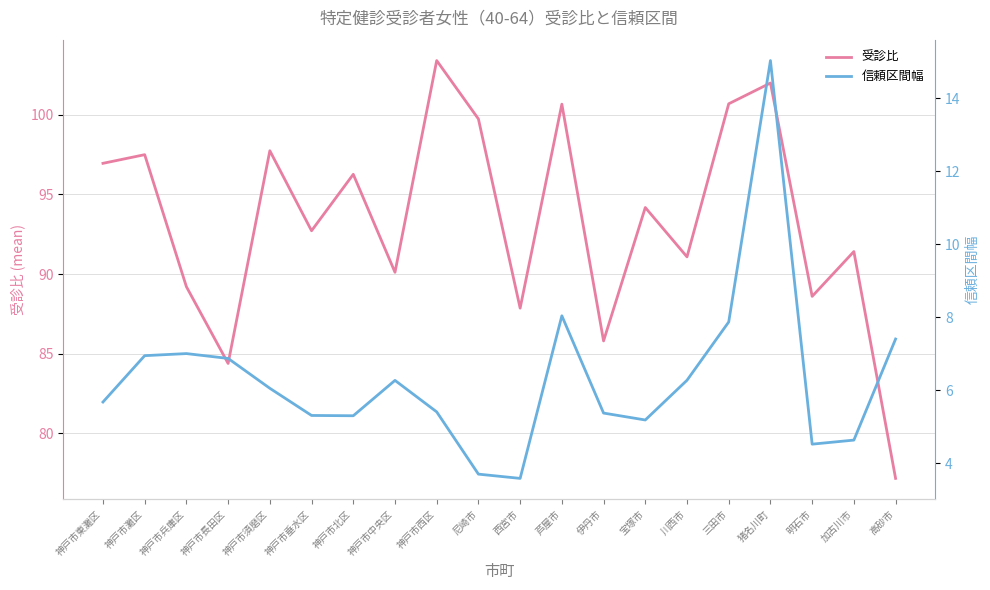

True or false: 受診比 and 信頼区間幅 cross at least once.

False